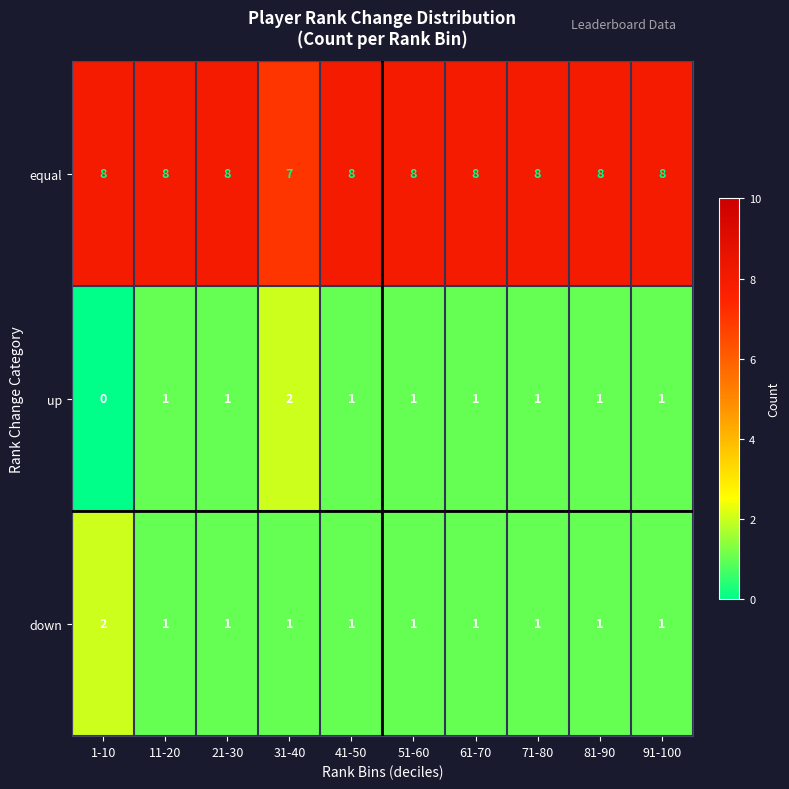

Which series has the largest range (max minus min)?

up